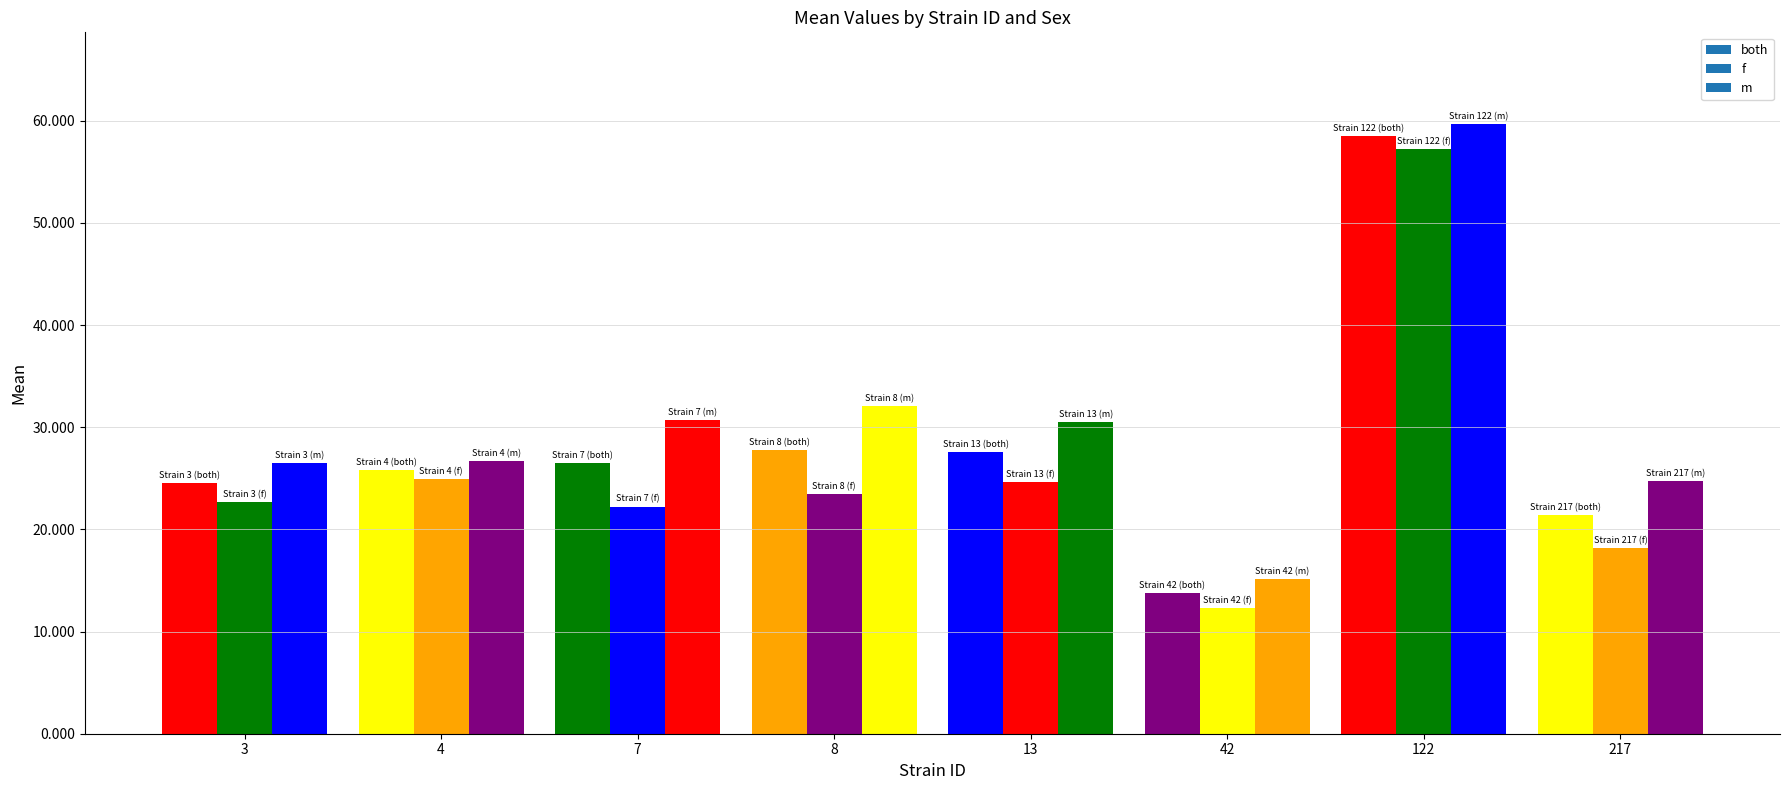

Between 4 and 7, which series saw the biggest shift?

m